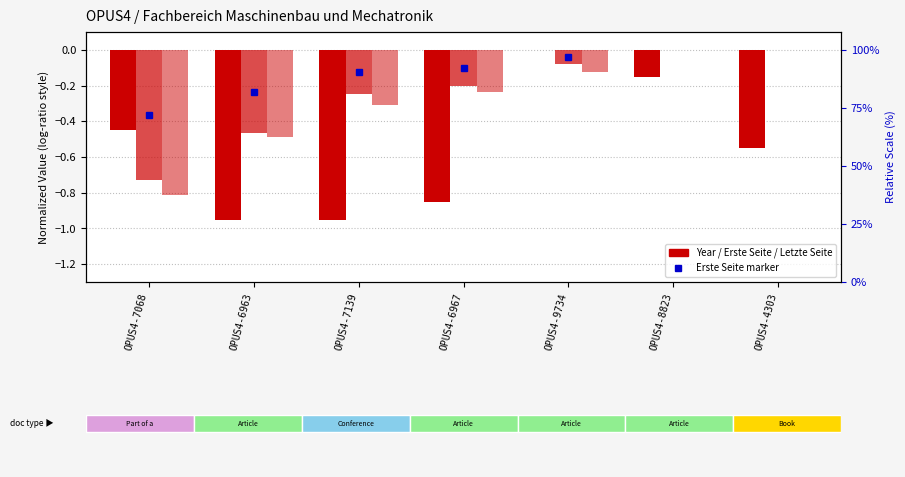

Which category has the lowest value across all series?

OPUS4-6963